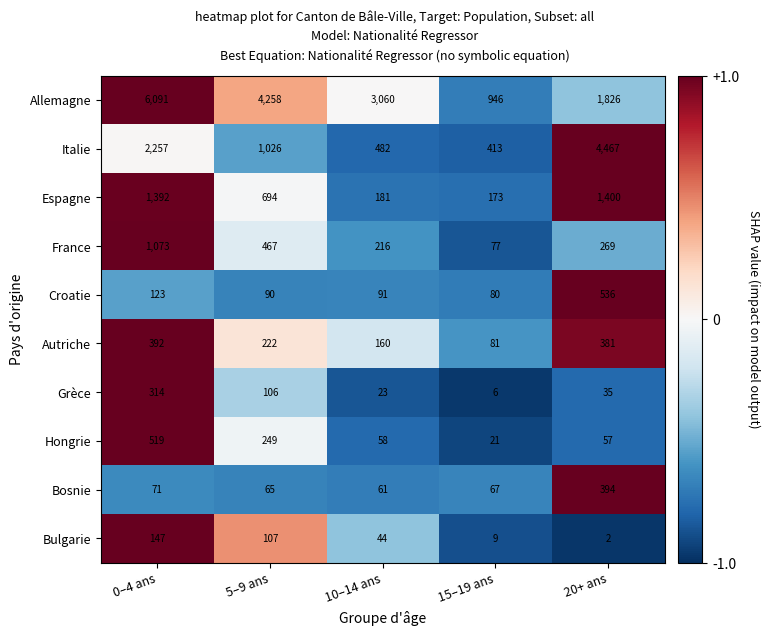

What value does the Allemagne series have at 0–4 ans, to the nearest 50?

6100